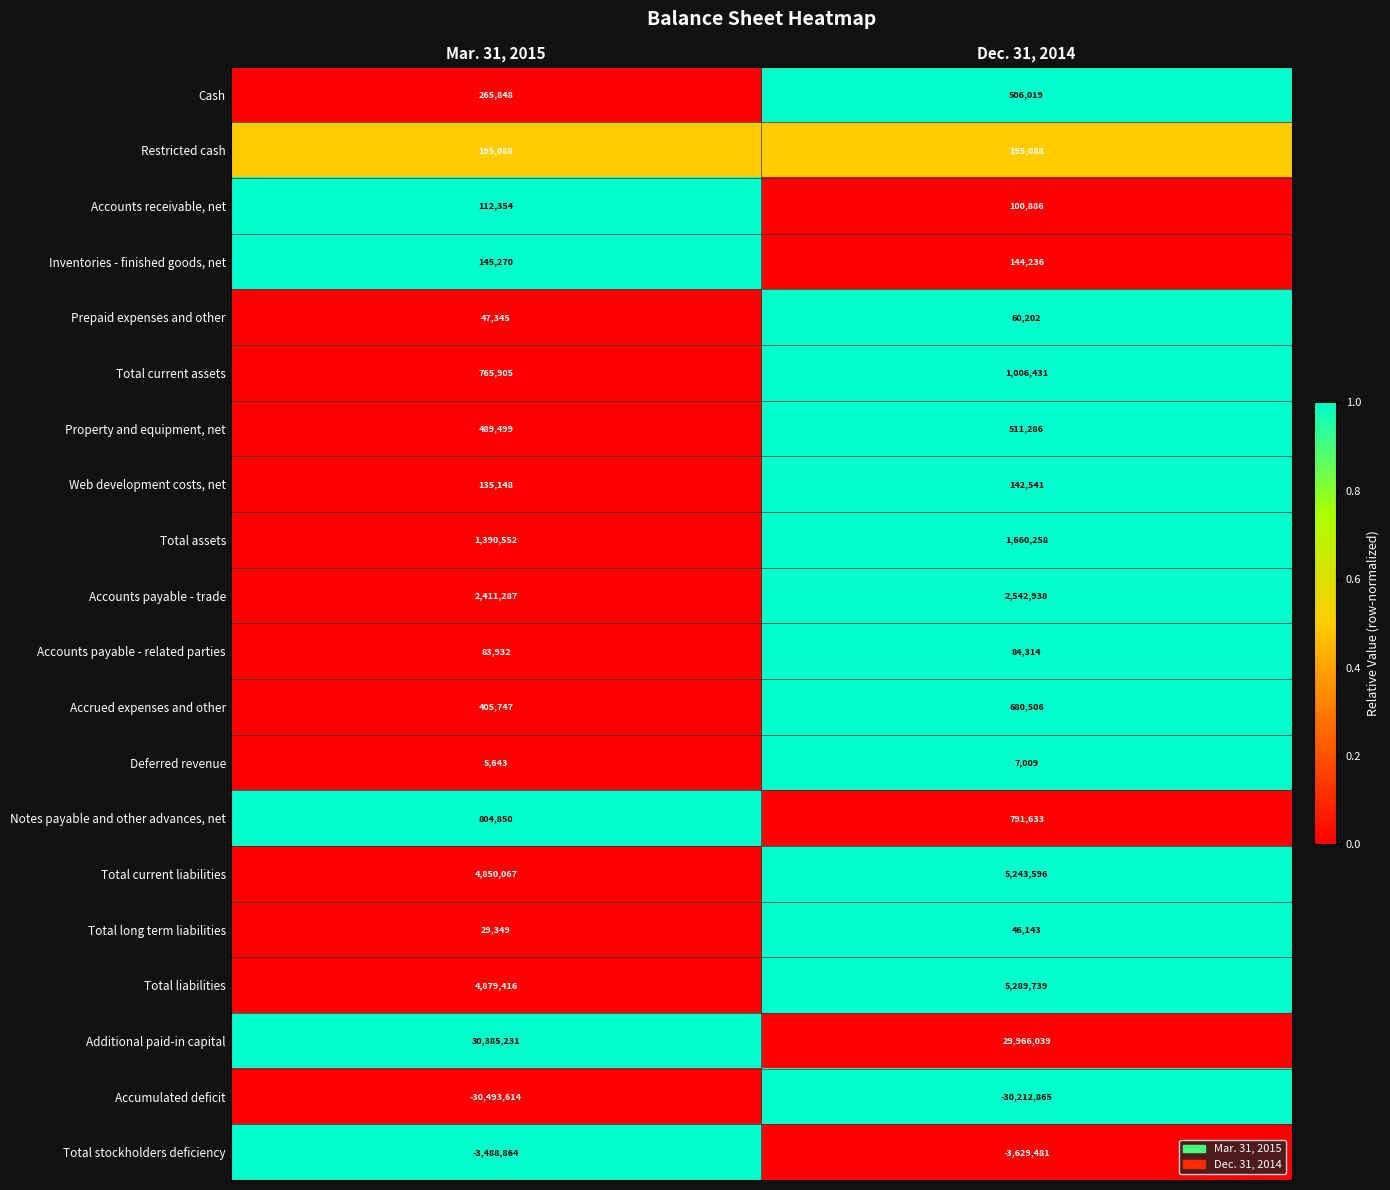

Rank the series at Mar. 31, 2015 from lowest to highest value.

Accumulated deficit, Total stockholders deficiency, Deferred revenue, Total long term liabilities, Prepaid expenses and other, Accounts payable - related parties, Accounts receivable, net, Web development costs, net, Inventories - finished goods, net, Restricted cash, Cash, Accrued expenses and other, Property and equipment, net, Total current assets, Notes payable and other advances, net, Total assets, Accounts payable - trade, Total current liabilities, Total liabilities, Additional paid-in capital